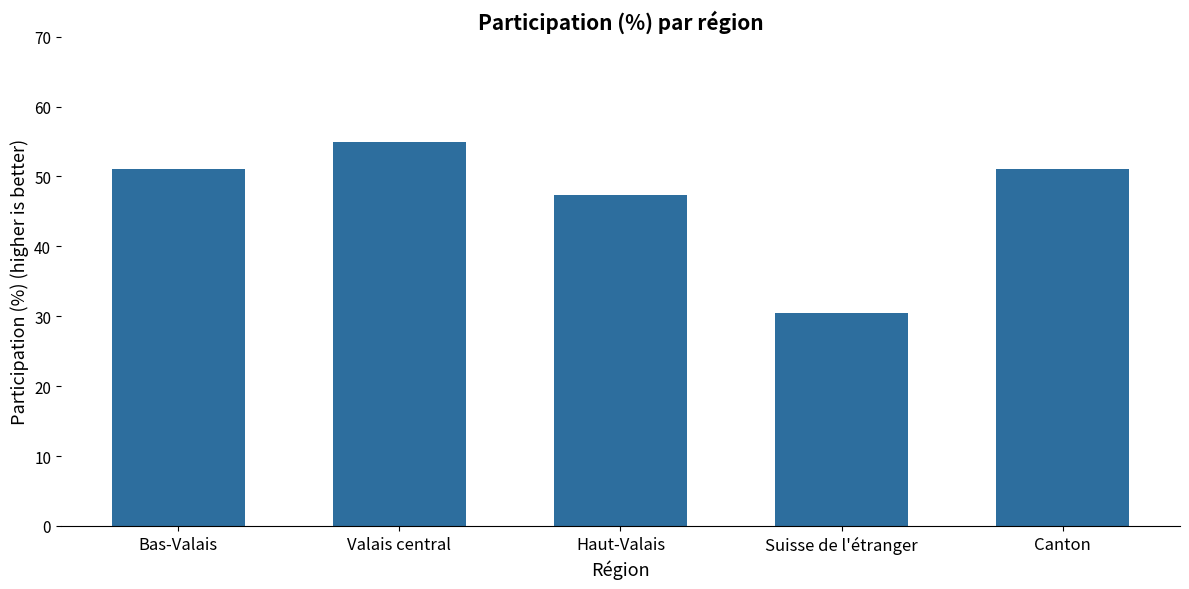

What is the value of the 1st bar from the left?

51.0